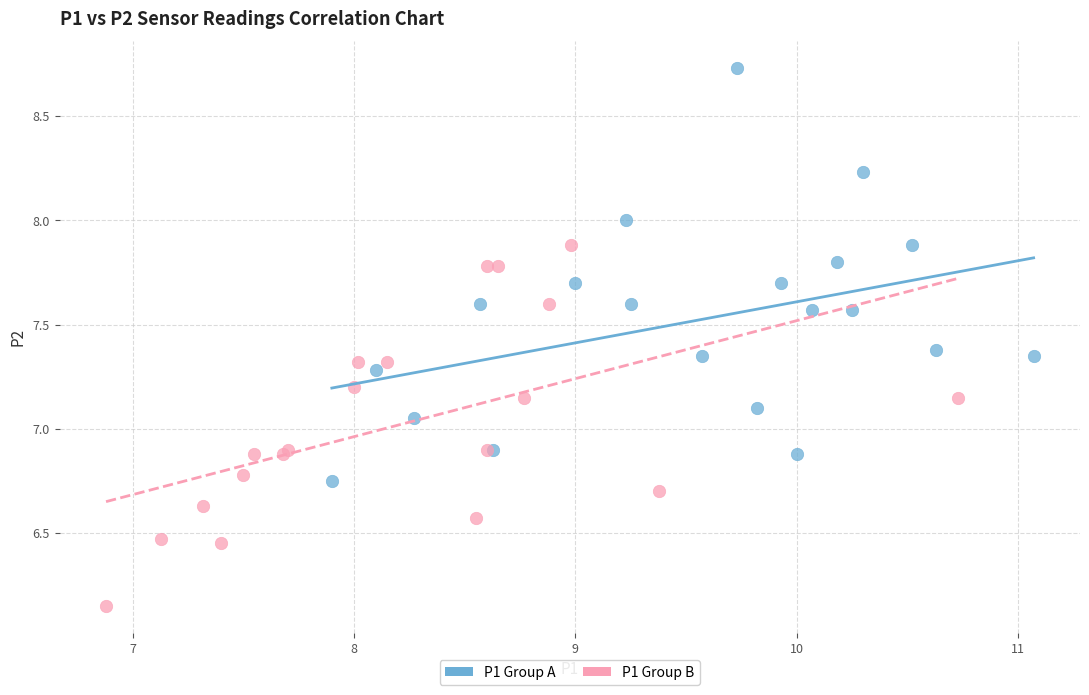

Which series contains the lowest Y value?

P1 Group B